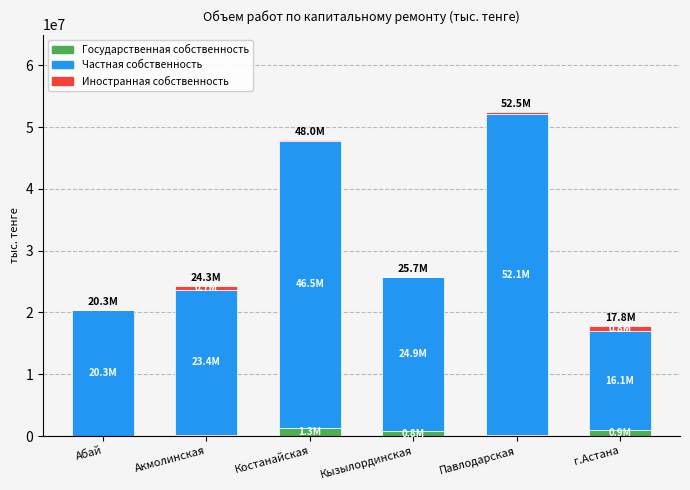

At which category is the sum across all series the highest?

Павлодарская